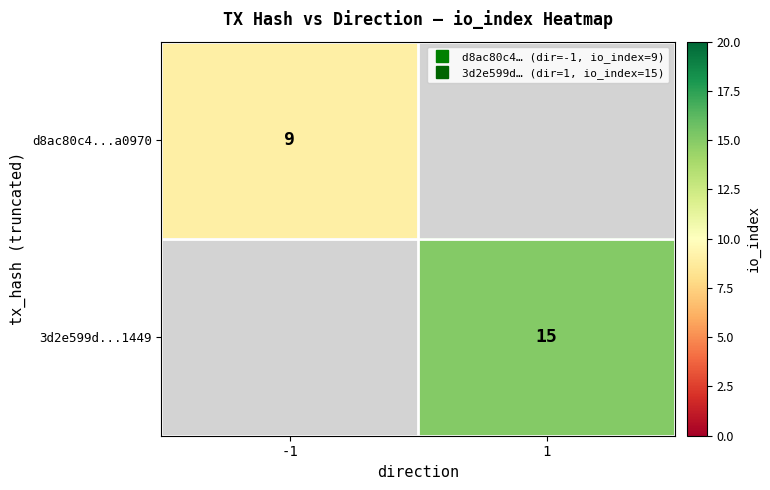

Count the number of data series in this chart.

2